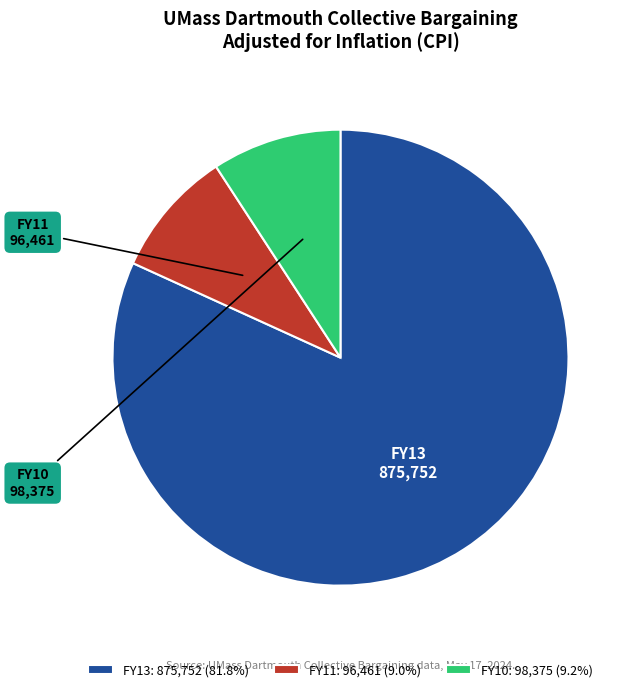

Is there any slice that represents more than half of the pie?

Yes